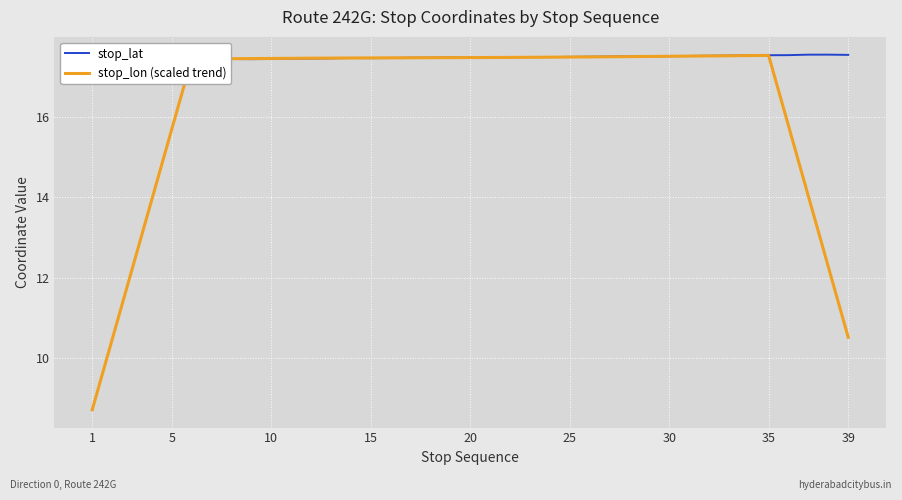

What is the smallest value displayed?

8.7